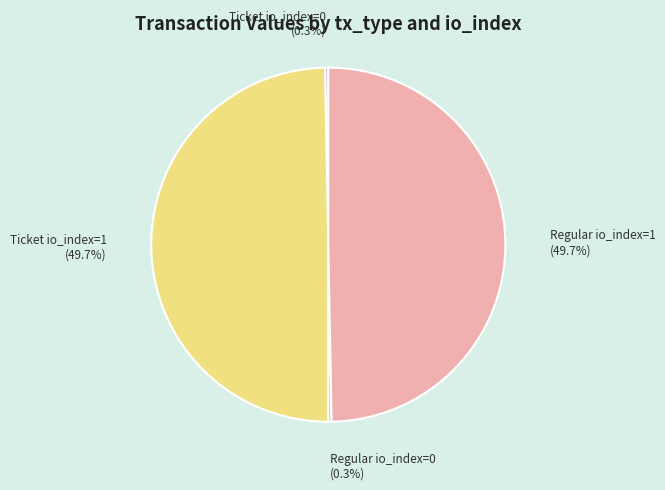

To the nearest percent, what is the average slice percentage?

25%